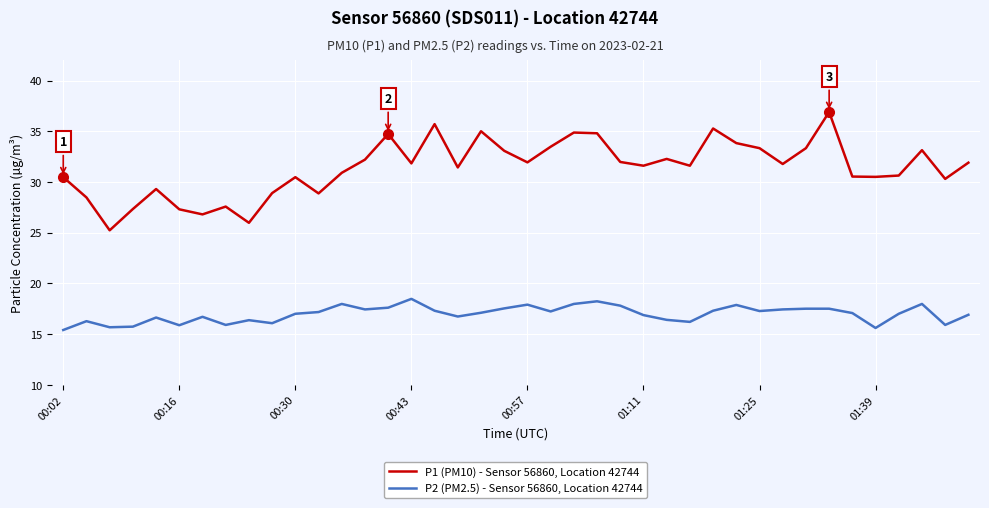

List the series in order of their overall mean, highest first.

P1 (PM10) - Sensor 56860, Location 42744, P2 (PM2.5) - Sensor 56860, Location 42744